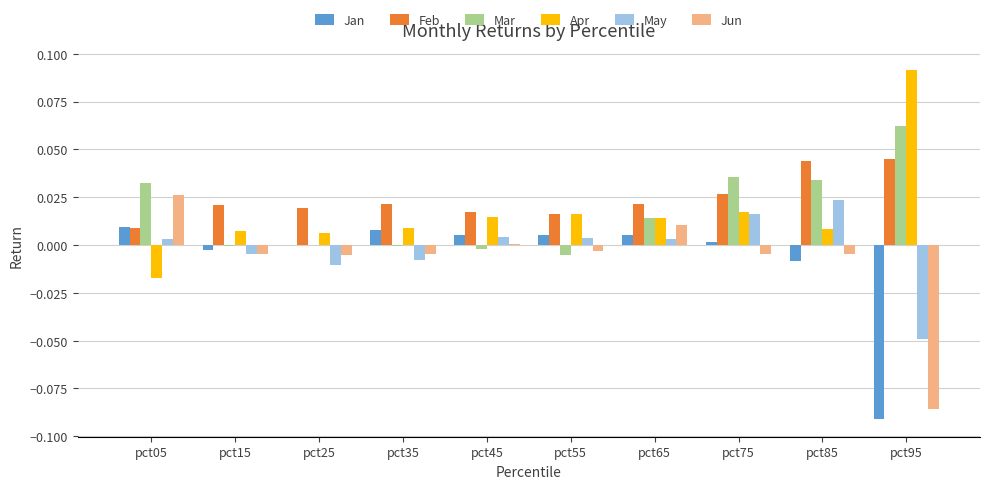

Is it true that May equals -0.0 at pct95?

True